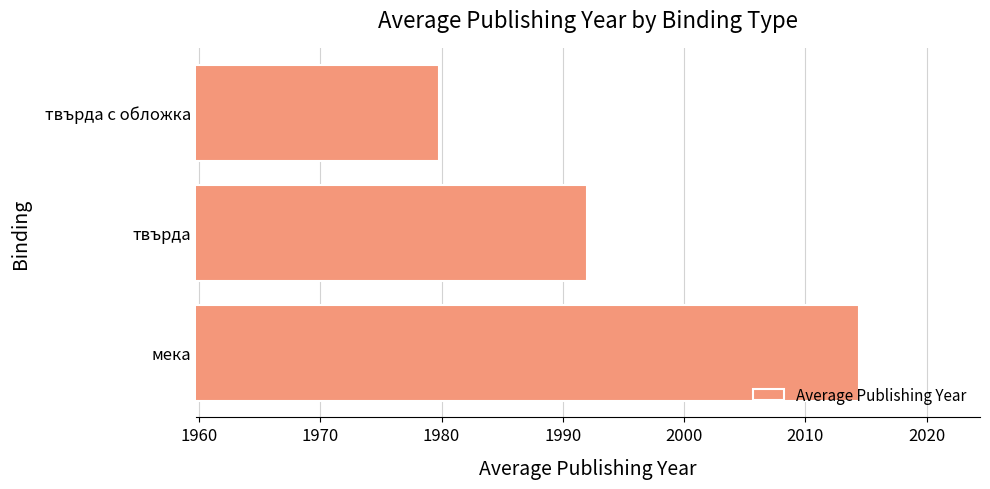

The chart shows a value of 2014.4 at мека. True or false?

True